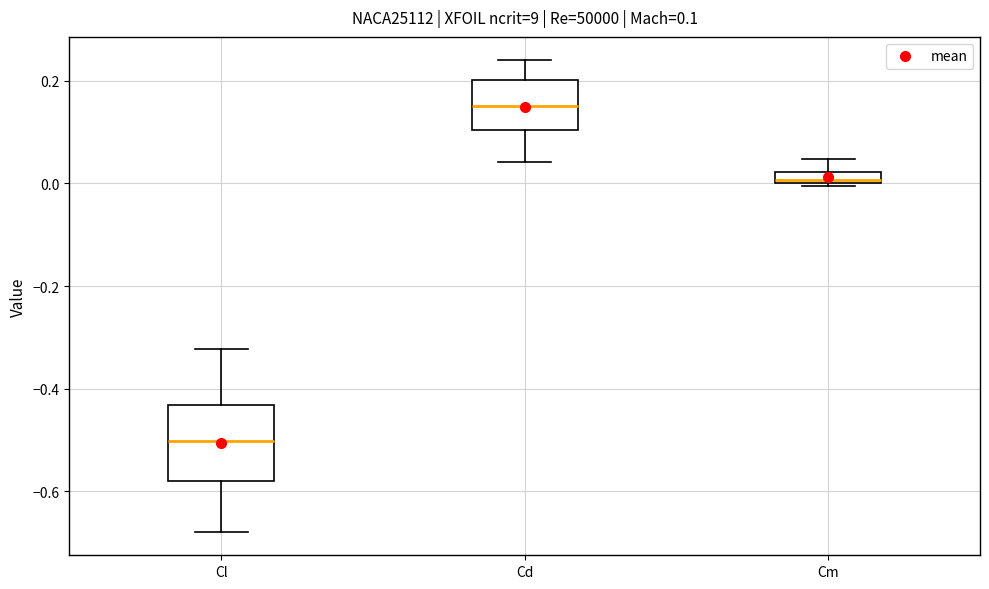

Which box is the tallest, from its lower edge to its upper edge?

Cl